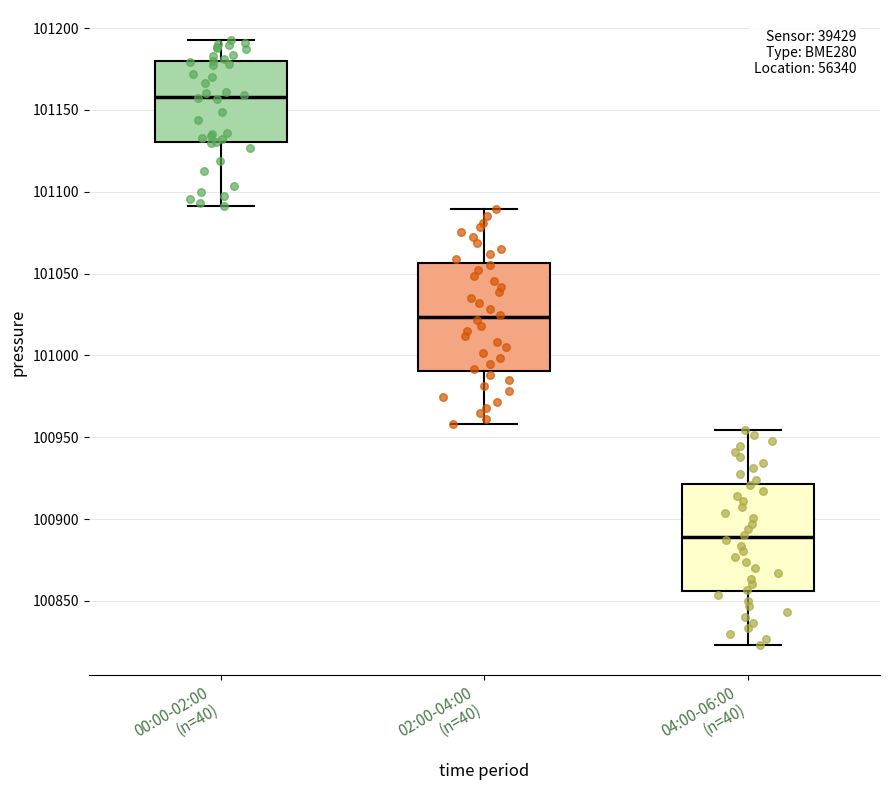

Where is the lower edge of the box for 02:00-04:00 (n=40) on the y-axis? The values are not printed on the chart, so give them approximately, as read against the axis.

100990